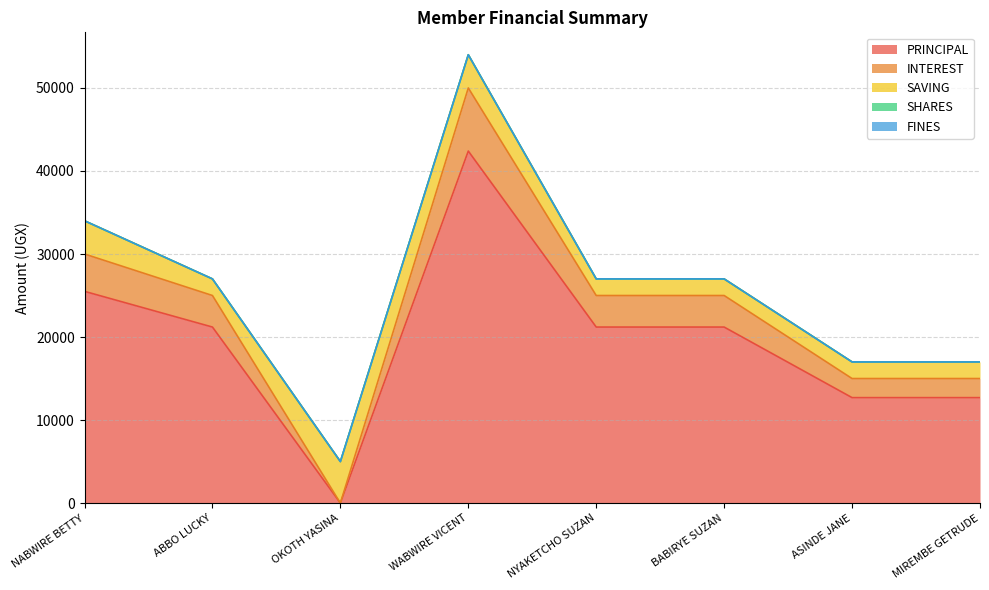

List the series in order of their peak value, highest first.

PRINCIPAL, INTEREST, SAVING, SHARES, FINES